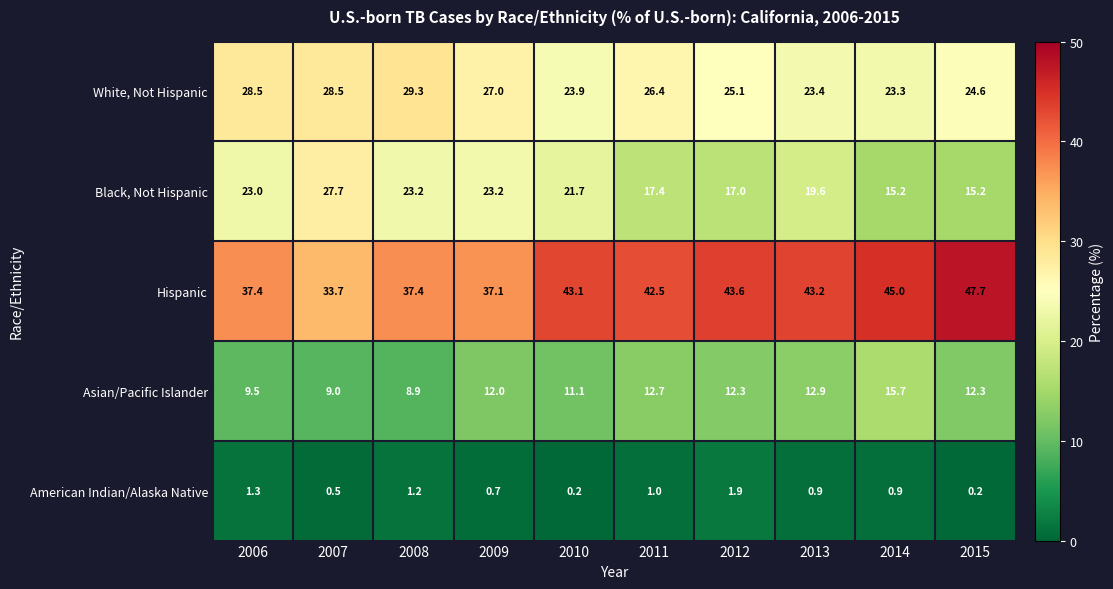

What is the average value of the Asian/Pacific Islander series?

11.6